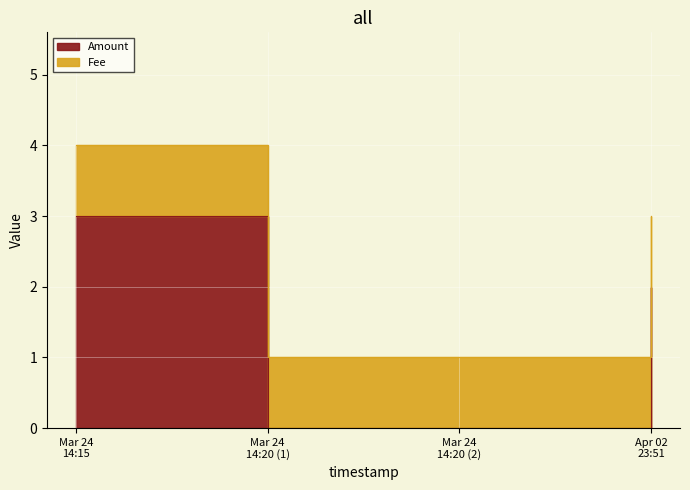

At which category does the chart reach its minimum across all series?

Mar 24 14:20 (1)